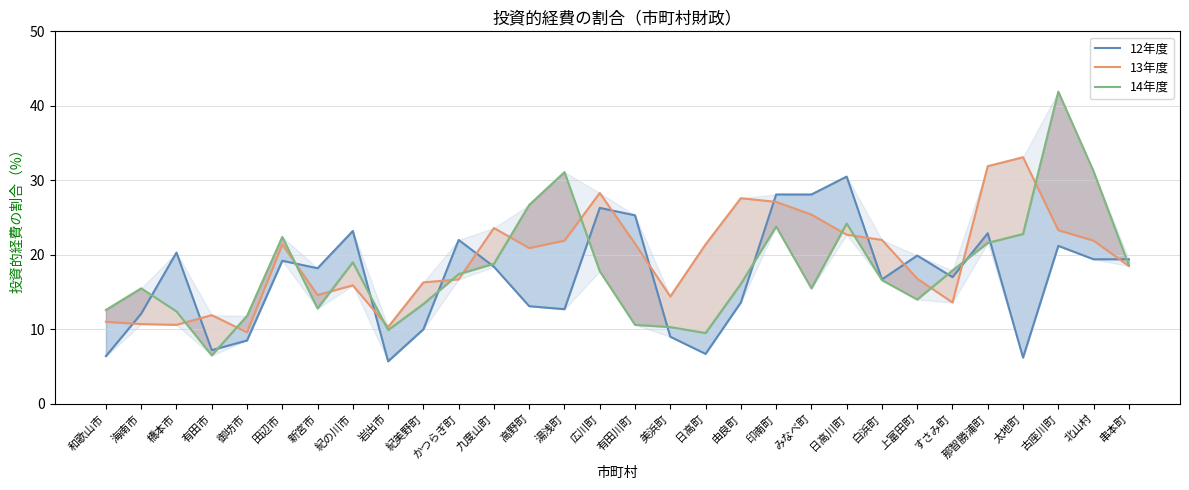

True or false: 13年度 and 14年度 intersect in this chart.

True